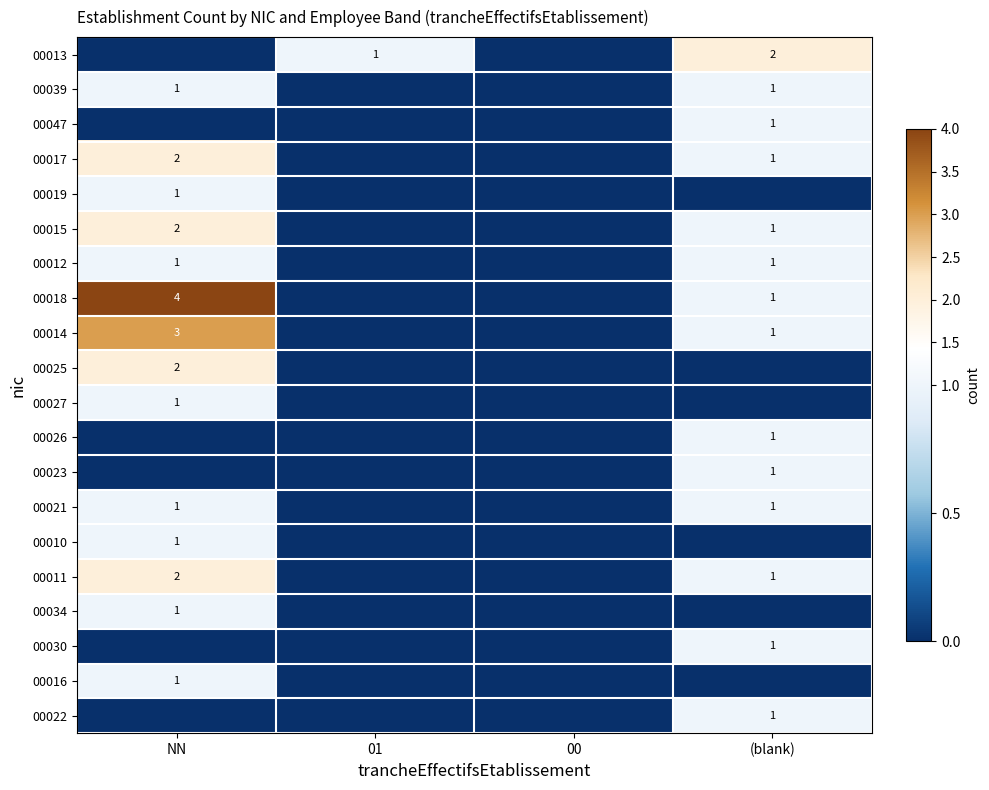

What is the sum of the 00022 values at (blank) and 01?

1